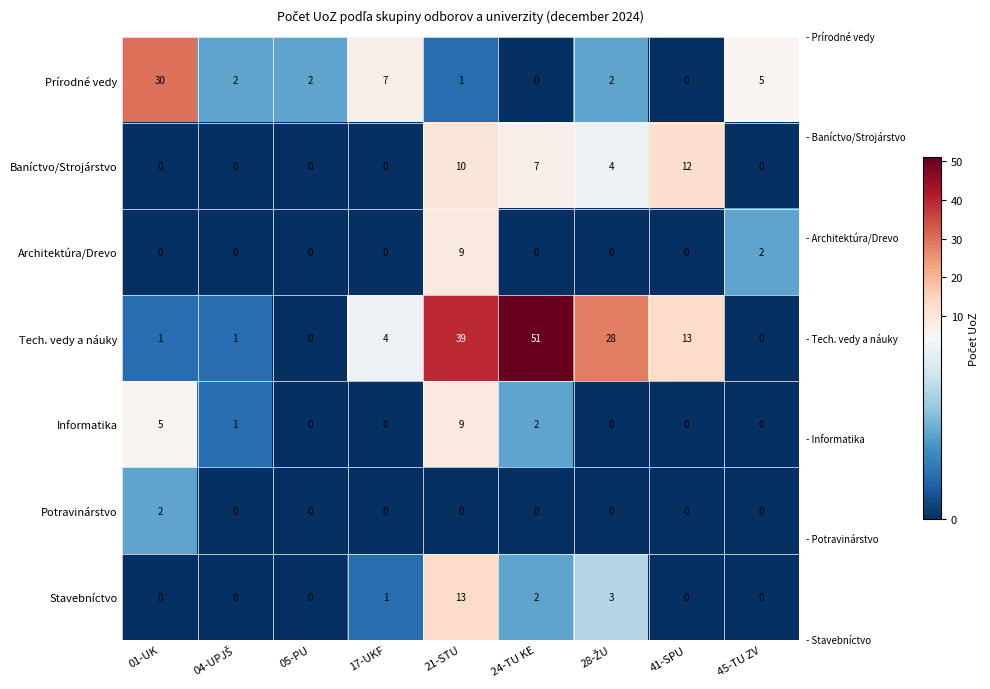

The Informatika series shows 5 at 21-STU. True or false?

False